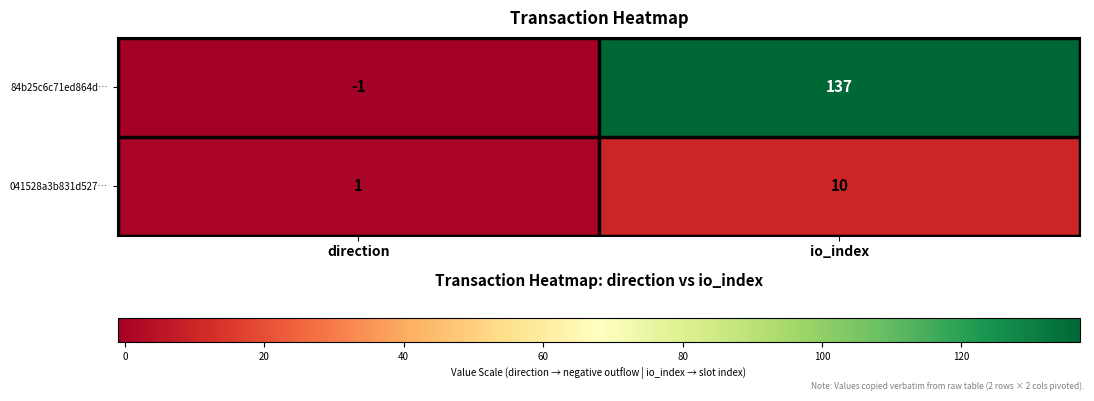

What is the greatest value displayed?

137